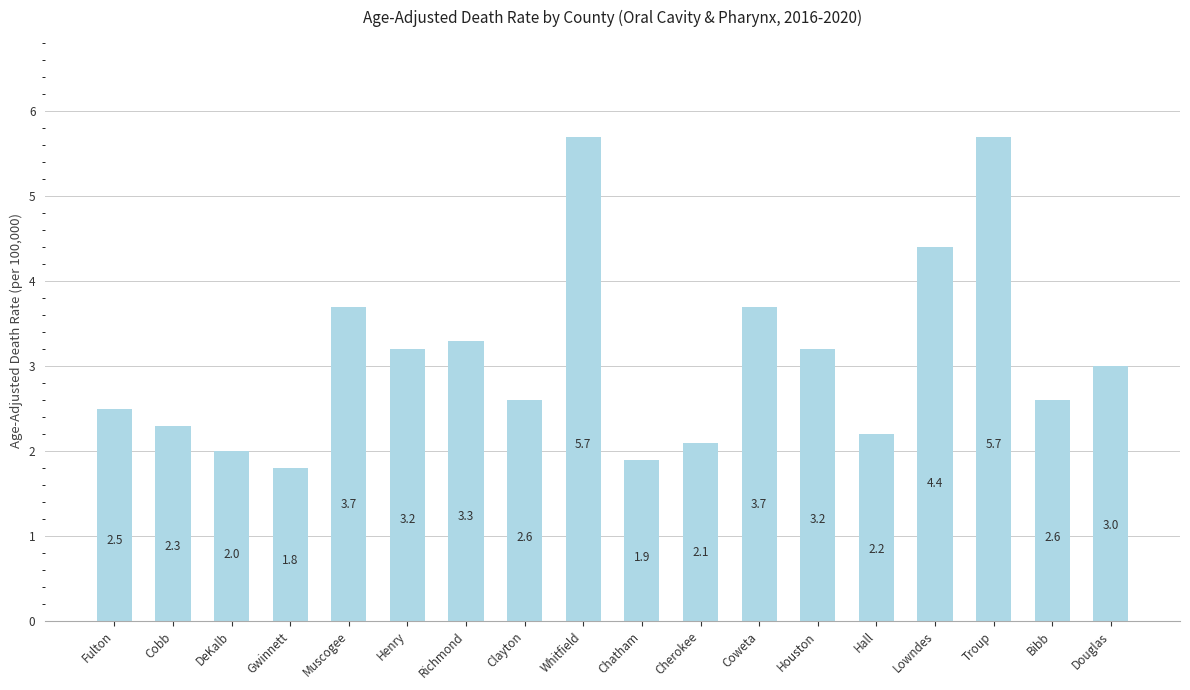

What is the difference between the values at Gwinnett and Douglas?

1.2